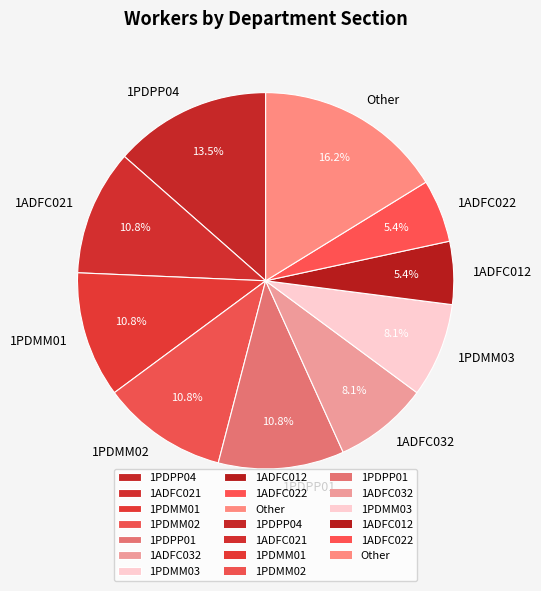

What is the largest slice in the pie chart?

Other